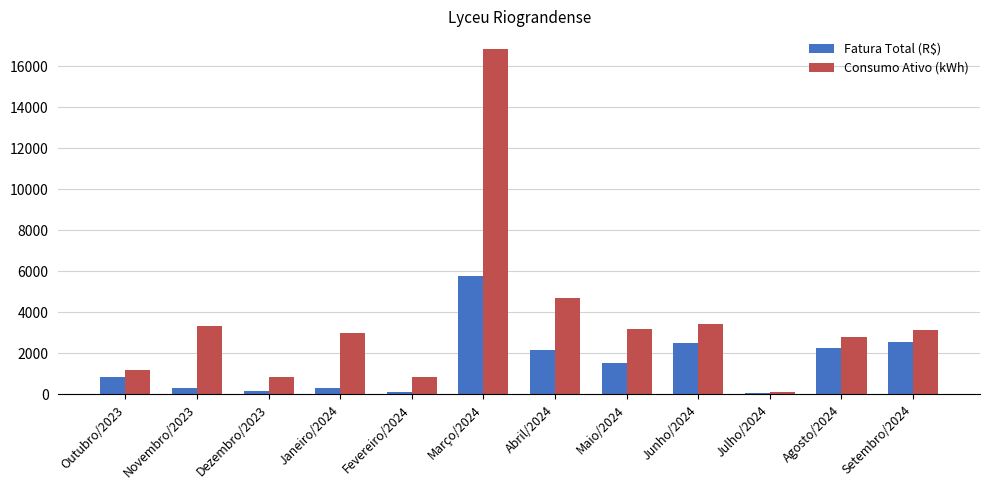

Rank the series by their average value, from lowest to highest.

Fatura Total (R$), Consumo Ativo (kWh)